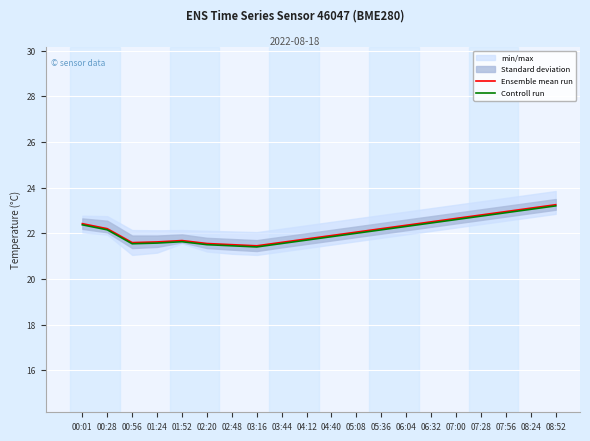

The value of Controll run at 07:56 is 22.9. True or false?

True